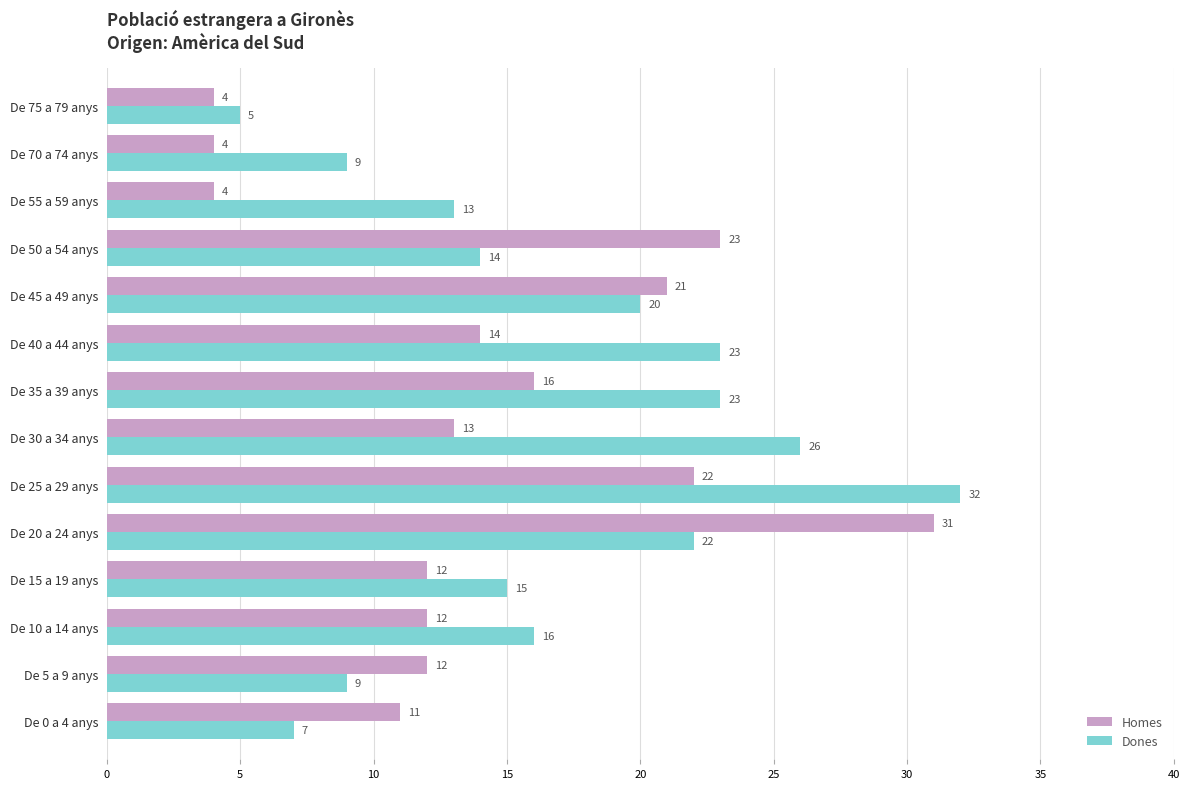

Which series changed the most between De 0 a 4 anys and De 50 a 54 anys?

Homes